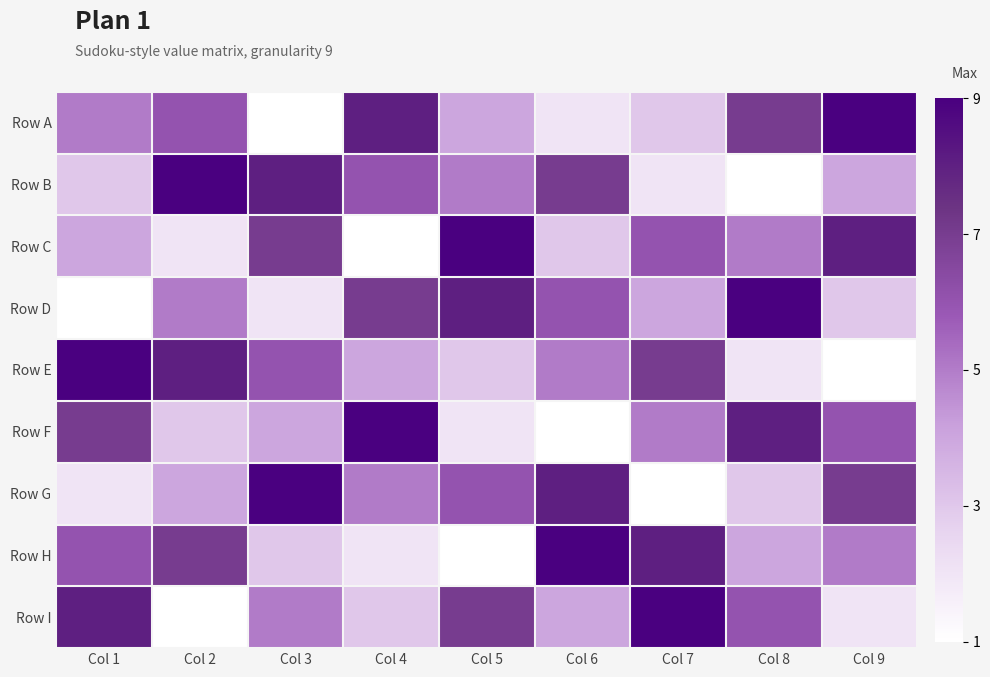

At which category is the sum across all series the highest?

Col 1